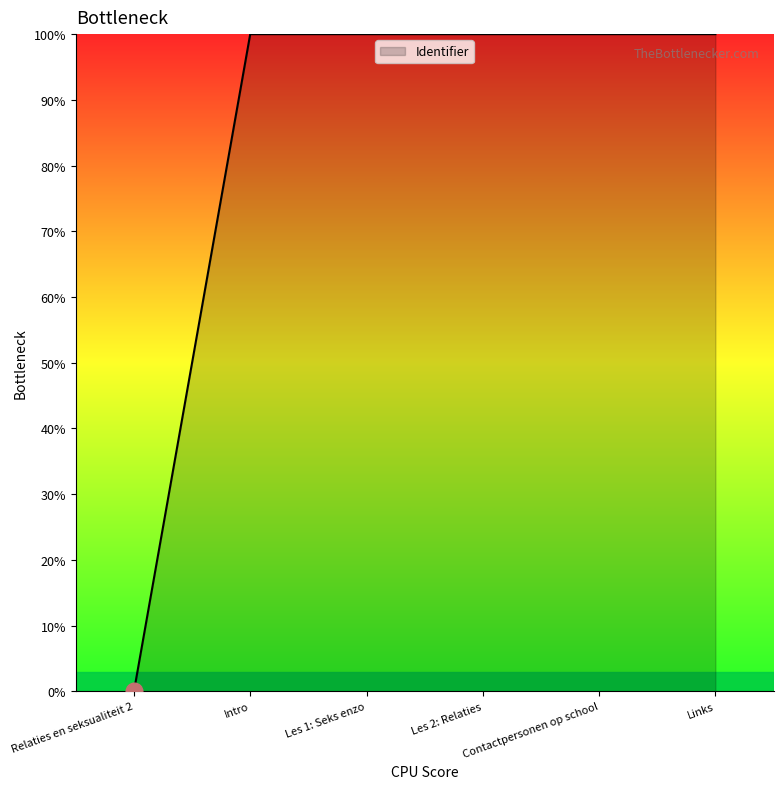

The value at Contactpersonen op school is 100.0. True or false?

True